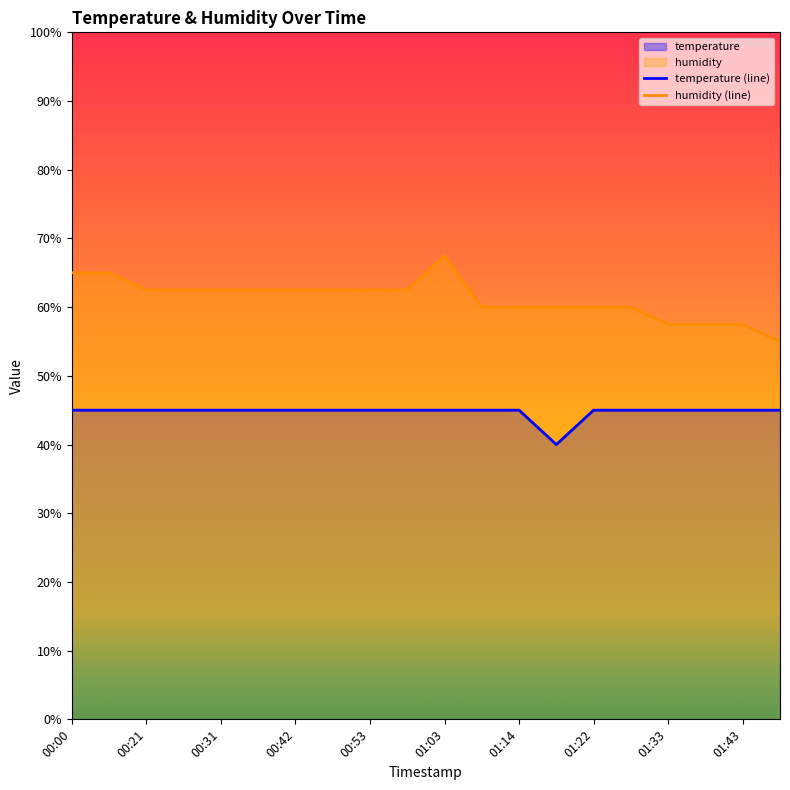

What is the difference between the highest and lowest values at 00:00?

20.0